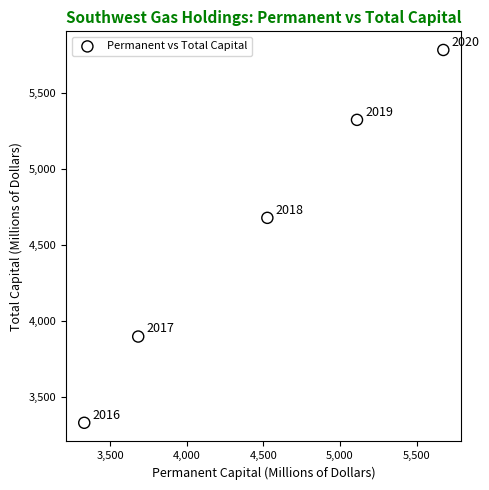

What Y value in the scatter plot is closest to 4556?

4678.4